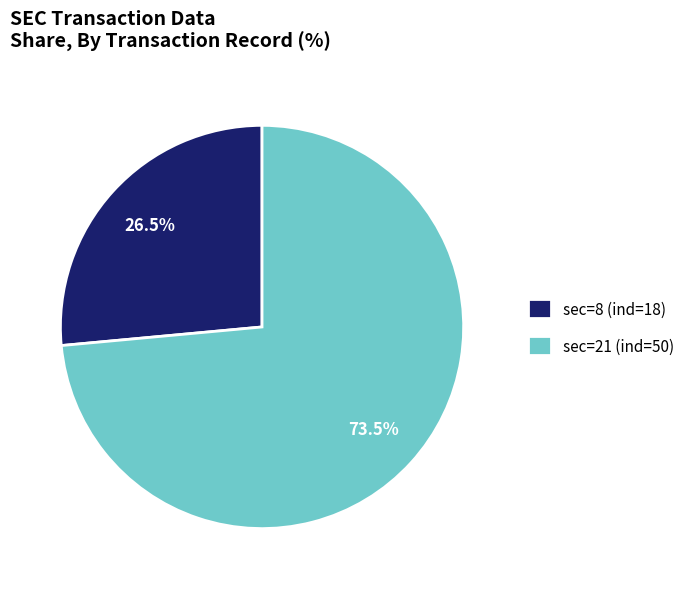

To the nearest percent, what is the average slice percentage?

50%